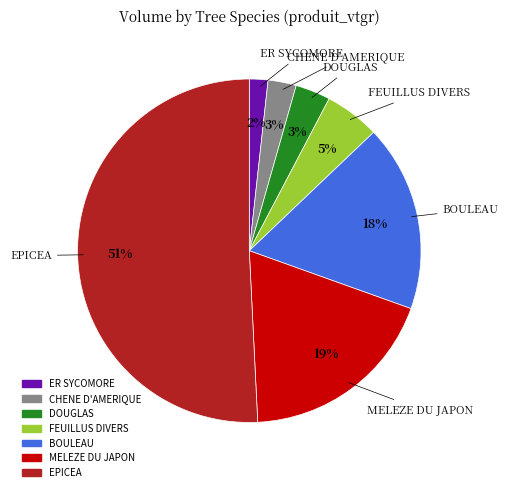

The FEUILLUS DIVERS slice represents 5% of the pie. True or false?

True